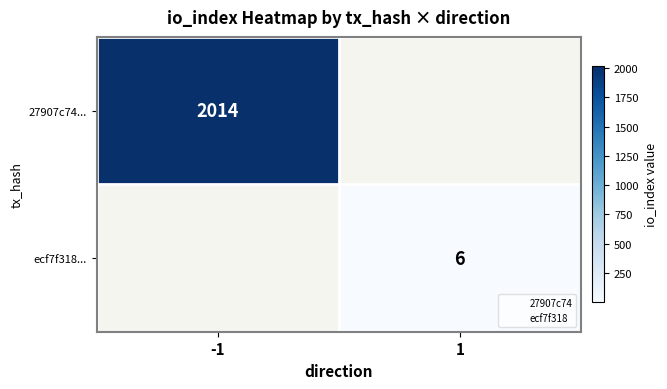

List the labels in order of ecf7f318... value, smallest first.

-1, 1